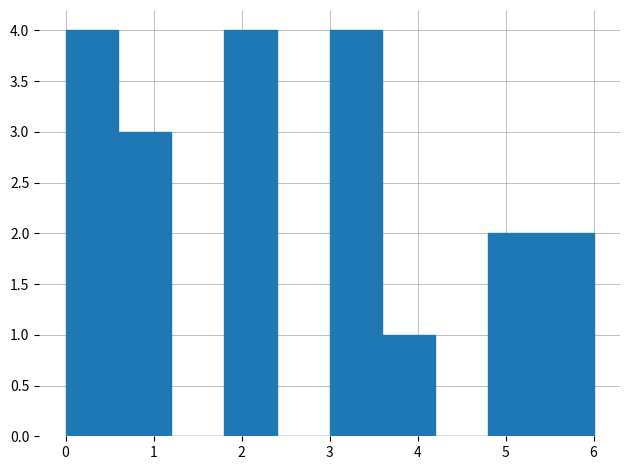

Reading left to right, list every bar in this chart as the range it spans on the x-axis followed by its height. The values are not printed on the chart, so give them approximately, as read against the axis.

0.0 to 0.6: 4
0.6 to 1.2: 3
1.2 to 1.8: 0
1.8 to 2.4: 4
2.4 to 3.0: 0
3.0 to 3.6: 4
3.6 to 4.2: 1
4.2 to 4.8: 0
4.8 to 5.4: 2
5.4 to 6.0: 2